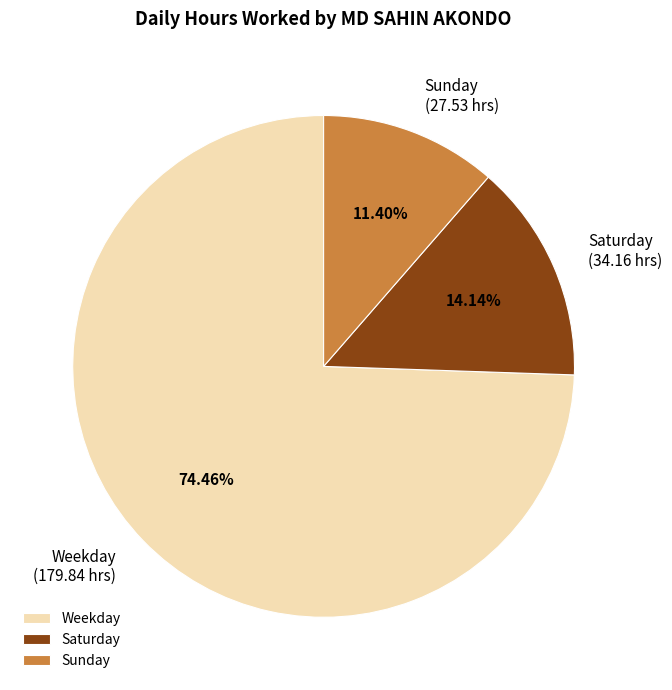

Is the sum of Weekday and Sunday greater than half?

Yes